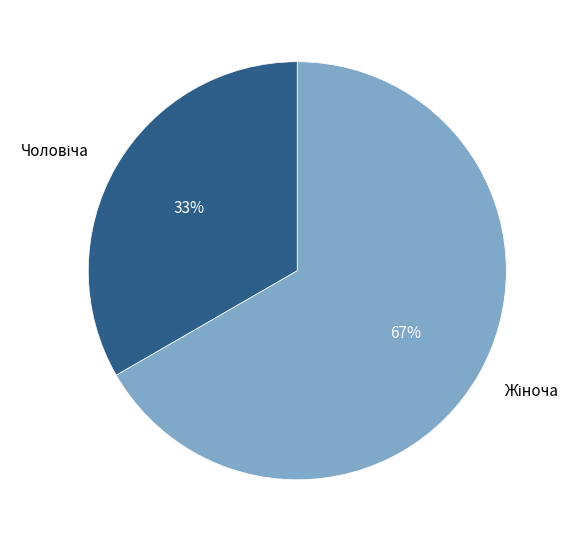

Is there any slice that represents more than half of the pie?

Yes